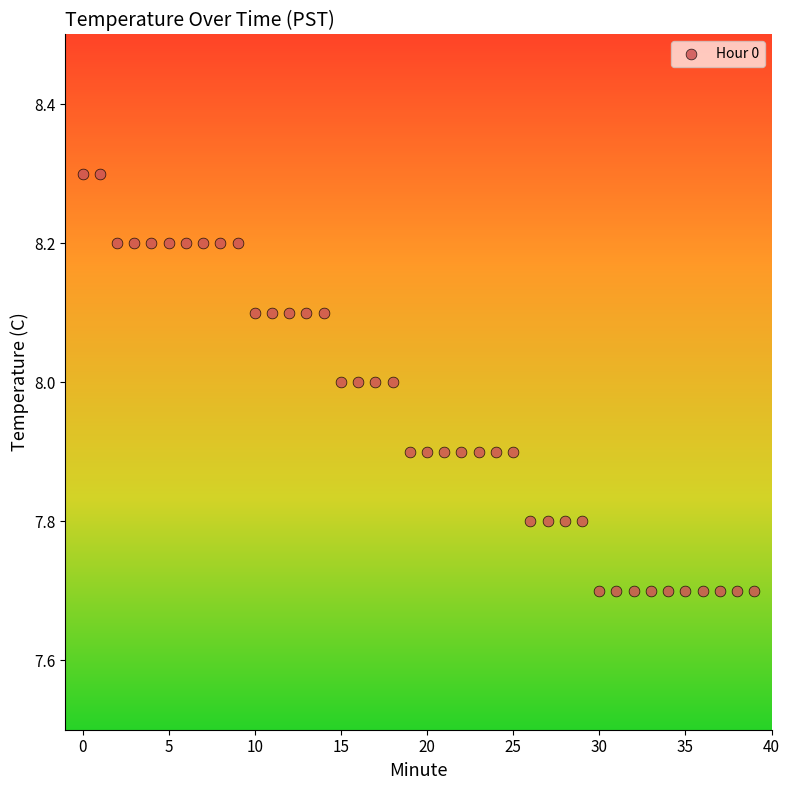

What is the range of Y values (max minus min)?

0.6